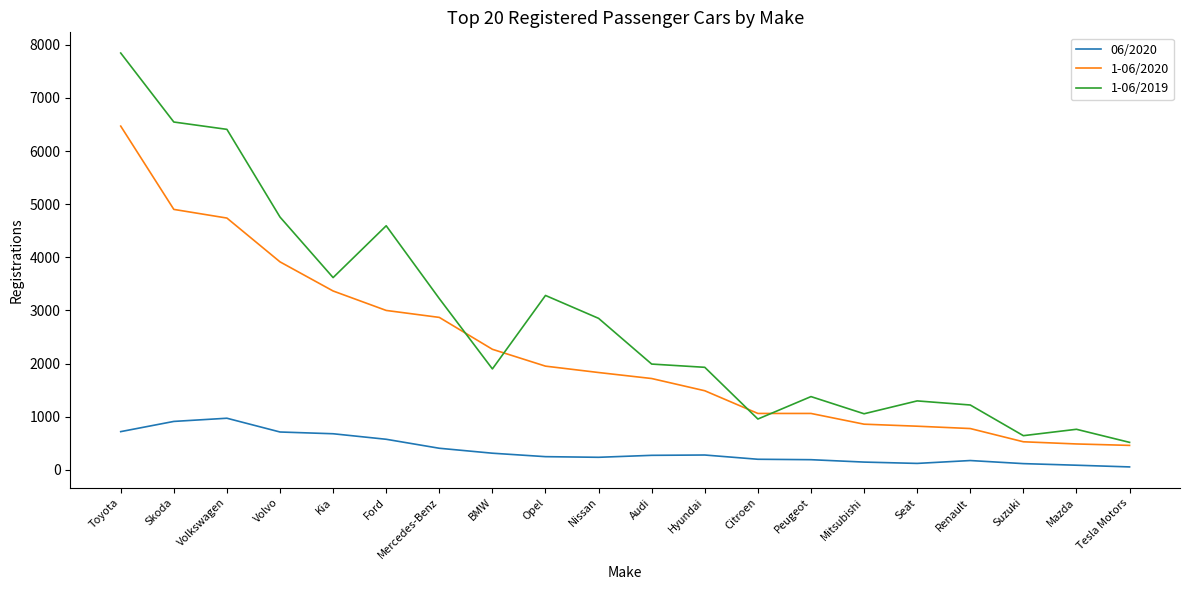

At which label does 1-06/2020 reach its peak?

Toyota